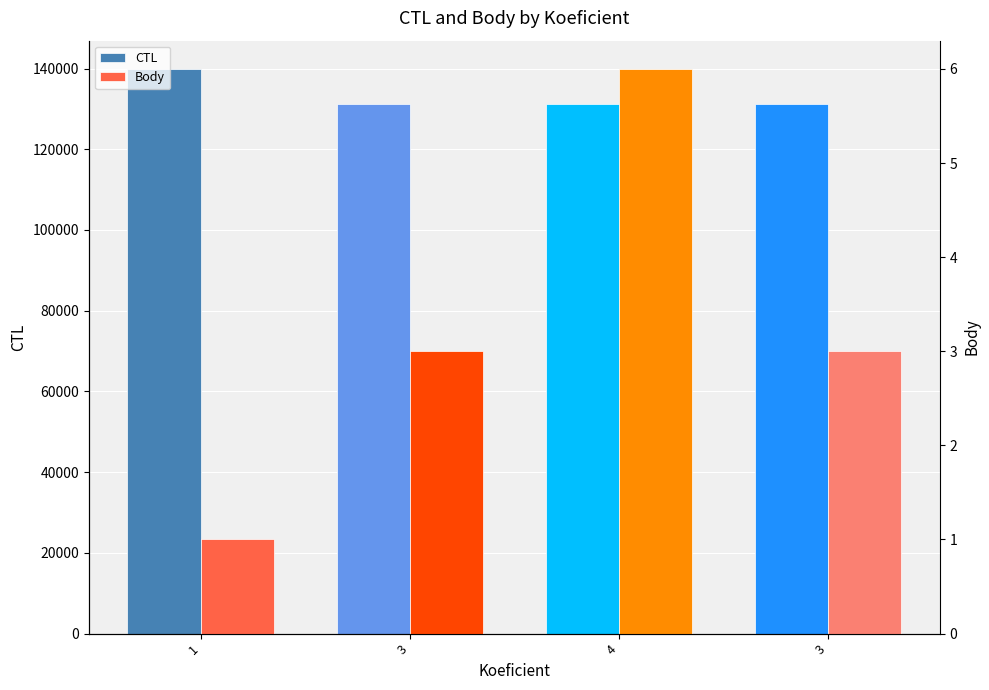

What is the difference between the Body values at 1 and 3?

2